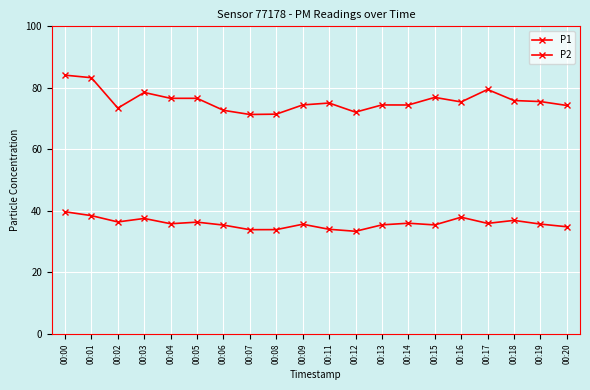

Does the chart have visible grid lines?

Yes